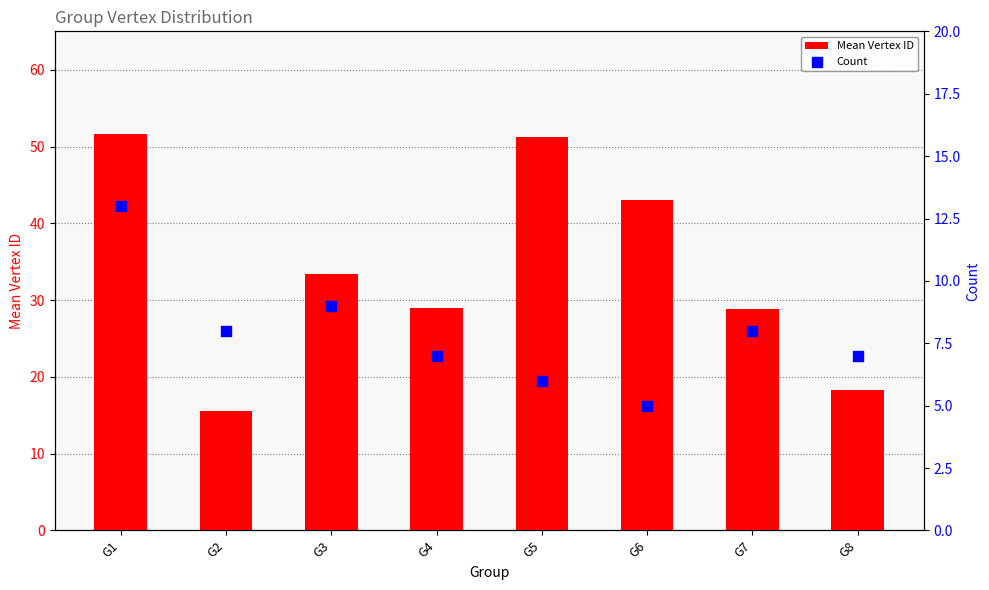

What is the total value across all series at G5?

57.2